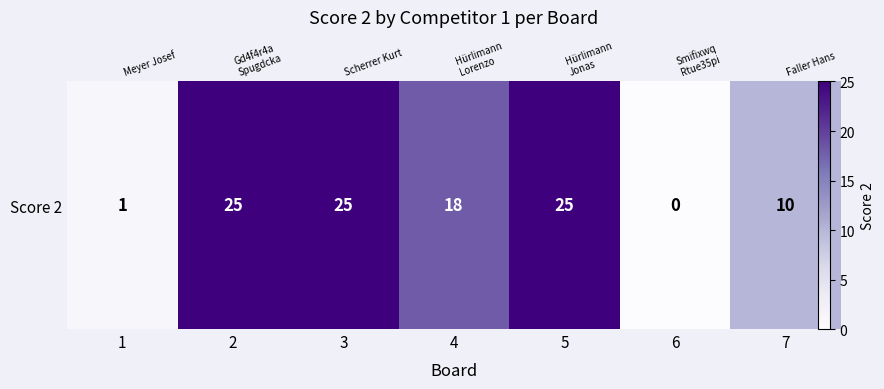

Reading left to right, list all the values displayed in this chart.

1	25	25	18	25	0	10